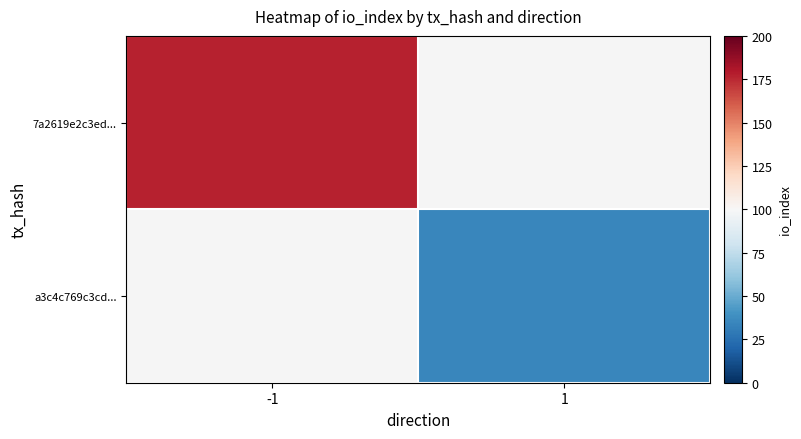

Which series has the largest range (max minus min)?

7a2619e2c3ed...